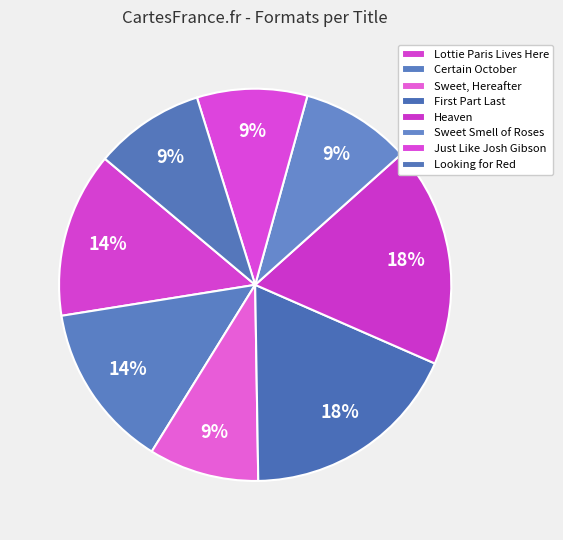

Which category has the biggest portion of the pie?

First Part Last